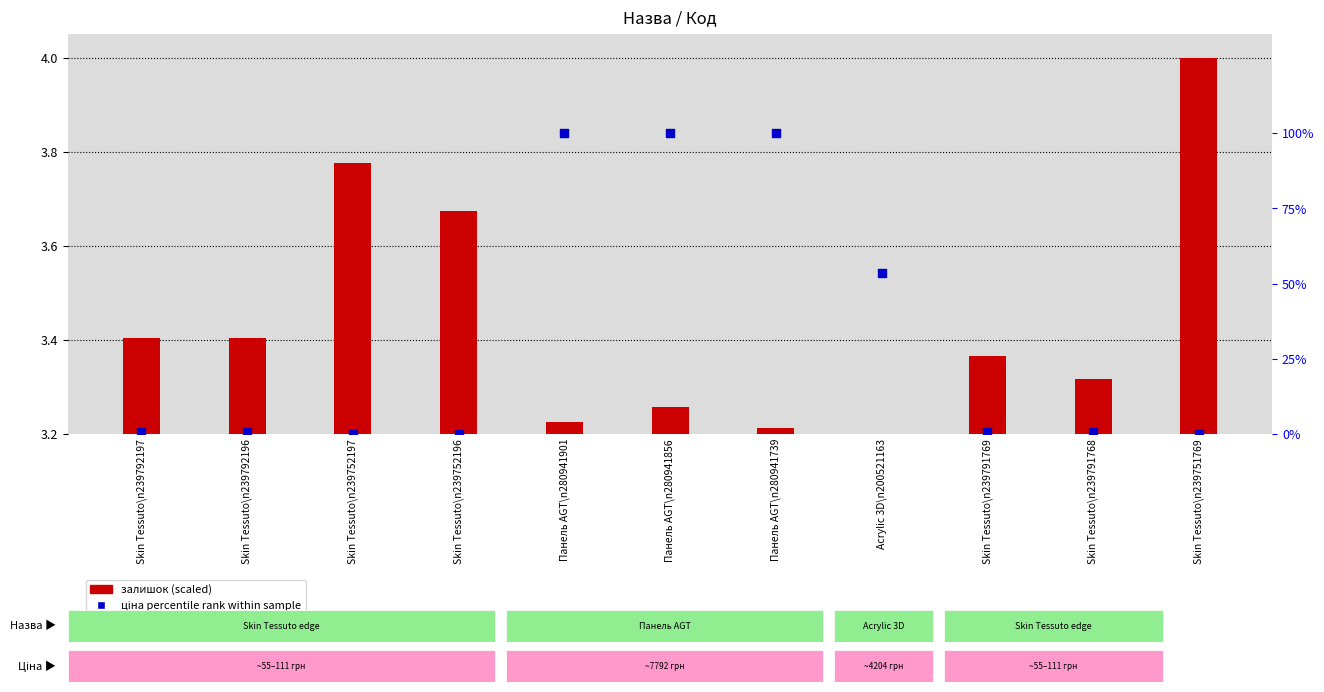

At which category is the sum across all series the highest?

Панель AGT\n280941856